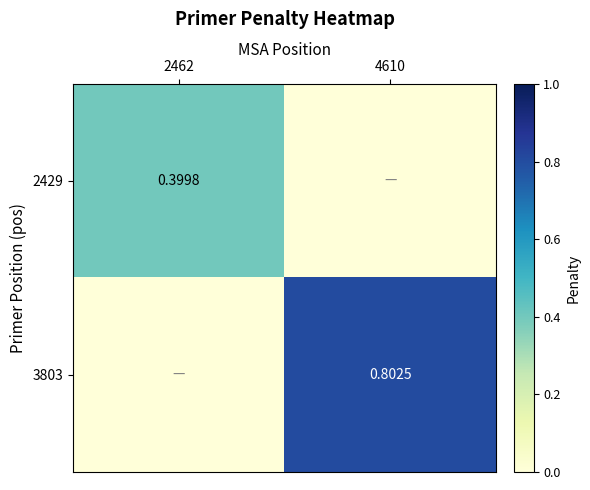

True or false: 3803 has a value of 1.4 at 4610.

False